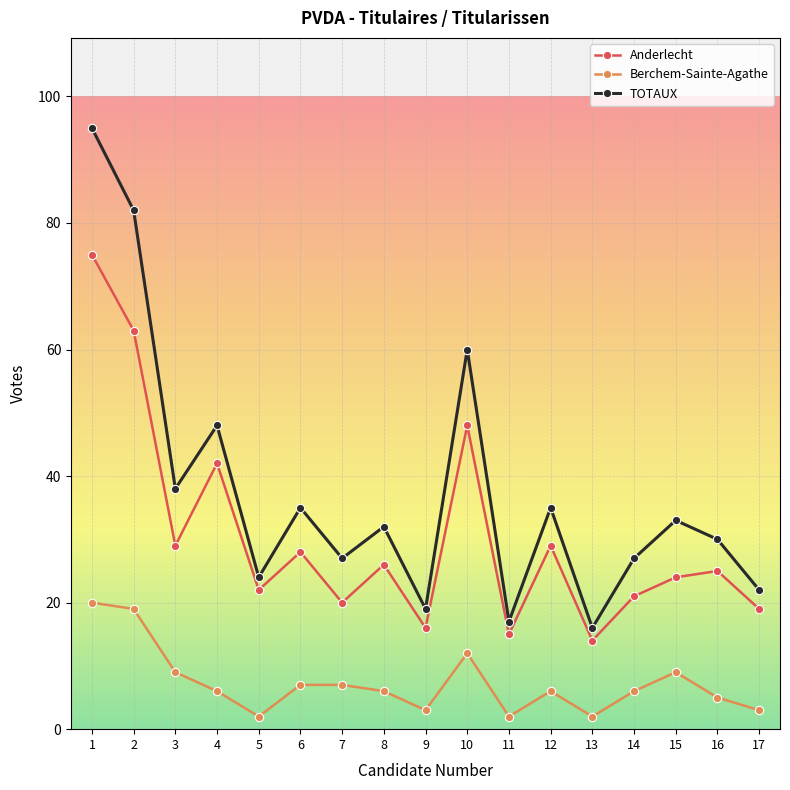

True or false: Berchem-Sainte-Agathe and Anderlecht intersect in this chart.

False